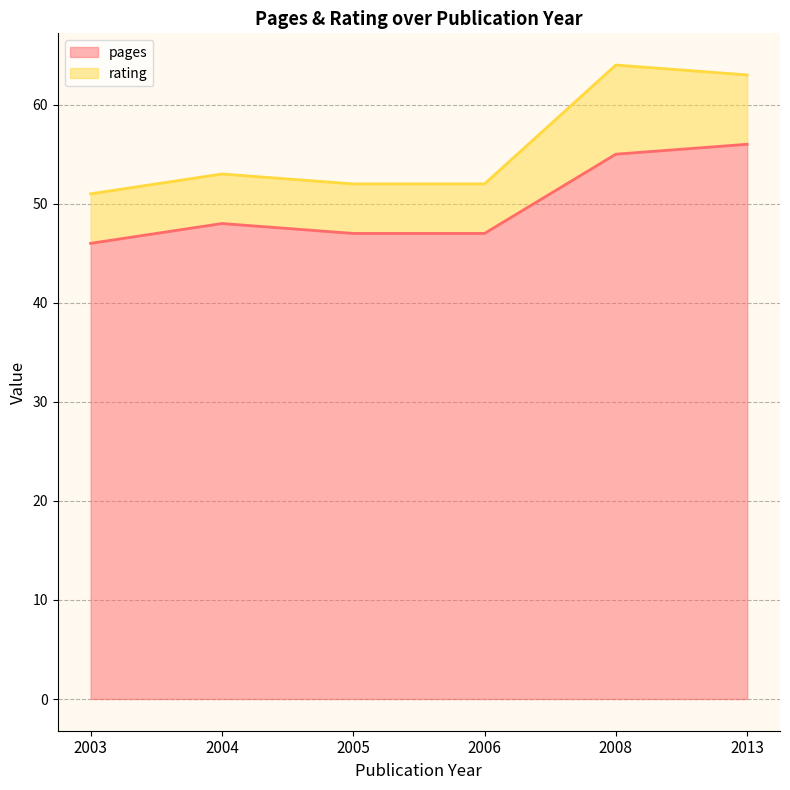

The pages series shows 55 at 2008. True or false?

True